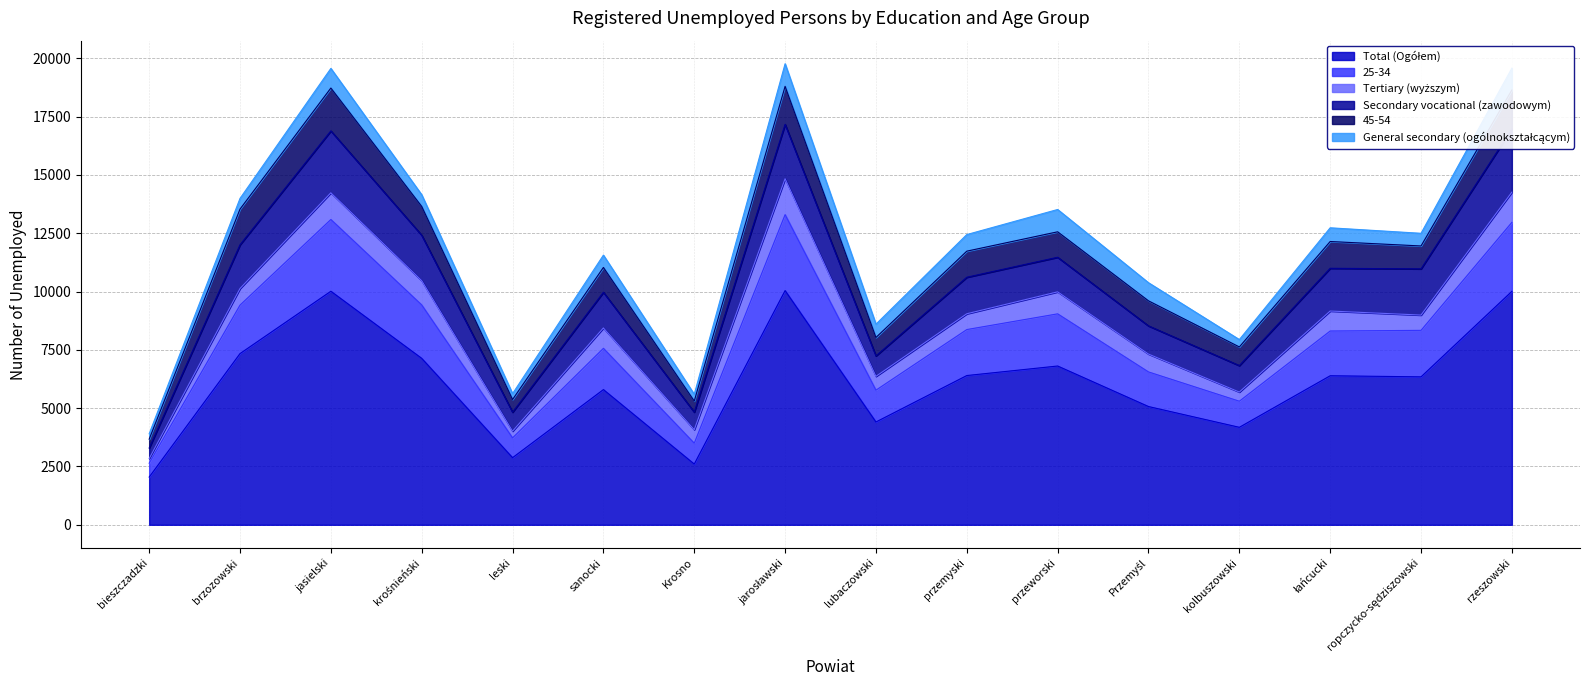

Reading right to left, list all the values displayed in this chart.

Total (Ogółem): rzeszowski=10011	ropczycko-sędziszowski=6344	łańcucki=6391	kolbuszowski=4180	Przemyśl=5071	przeworski=6809	przemyski=6400	lubaczowski=4409	jarosławski=10044	Krosno=2604	sanocki=5798	leski=2878	krośnieński=7137	jasielski=10015	brzozowski=7342	bieszczadzki=2046
25-34: rzeszowski=2958	ropczycko-sędziszowski=1994	łańcucki=1919	kolbuszowski=1119	Przemyśl=1484	przeworski=2237	przemyski=1972	lubaczowski=1364	jarosławski=3257	Krosno=895	sanocki=1769	leski=848	krośnieński=2291	jasielski=3077	brzozowski=2079	bieszczadzki=595
Tertiary (wyższym): rzeszowski=1296	ropczycko-sędziszowski=656	łańcucki=857	kolbuszowski=394	Przemyśl=767	przeworski=944	przemyski=678	lubaczowski=594	jarosławski=1541	Krosno=580	sanocki=874	leski=290	krośnieński=1042	jasielski=1145	brzozowski=711	bieszczadzki=198
Secondary vocational (zawodowym): rzeszowski=2709	ropczycko-sędziszowski=1981	łańcucki=1832	kolbuszowski=1134	Przemyśl=1208	przeworski=1482	przemyski=1565	lubaczowski=875	jarosławski=2330	Krosno=751	sanocki=1530	leski=812	krośnieński=1947	jasielski=2654	brzozowski=1876	bieszczadzki=452
45-54: rzeszowski=1671	ropczycko-sędziszowski=982	łańcucki=1149	kolbuszowski=800	Przemyśl=1074	przeworski=1092	przemyski=1119	lubaczowski=790	jarosławski=1630	Krosno=476	sanocki=1065	leski=544	krośnieński=1235	jasielski=1838	brzozowski=1530	bieszczadzki=380
General secondary (ogólnokształcącym): rzeszowski=937	ropczycko-sędziszowski=543	łańcucki=588	kolbuszowski=316	Przemyśl=777	przeworski=957	przemyski=712	lubaczowski=572	jarosławski=970	Krosno=290	sanocki=529	leski=252	krośnieński=502	jasielski=842	brzozowski=459	bieszczadzki=233